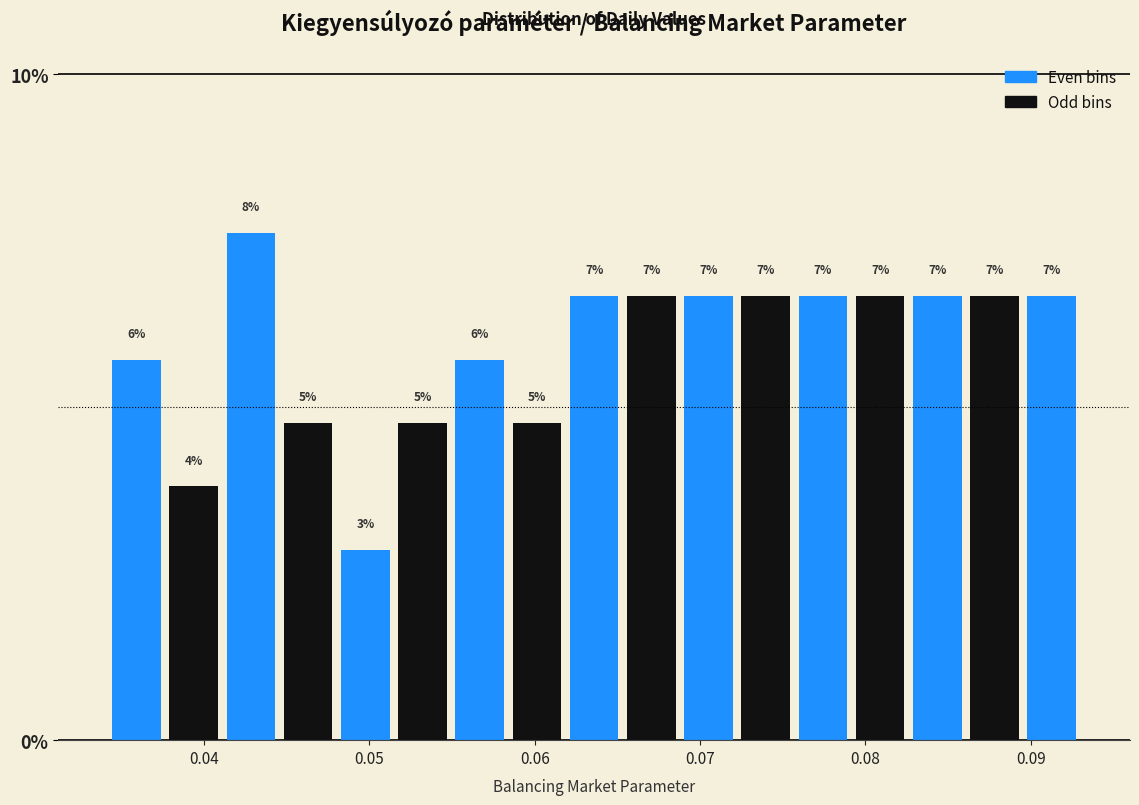

Around what value on the x-axis is the tallest bar? Give the approximate position of its centre, as read against the axis.

0.043